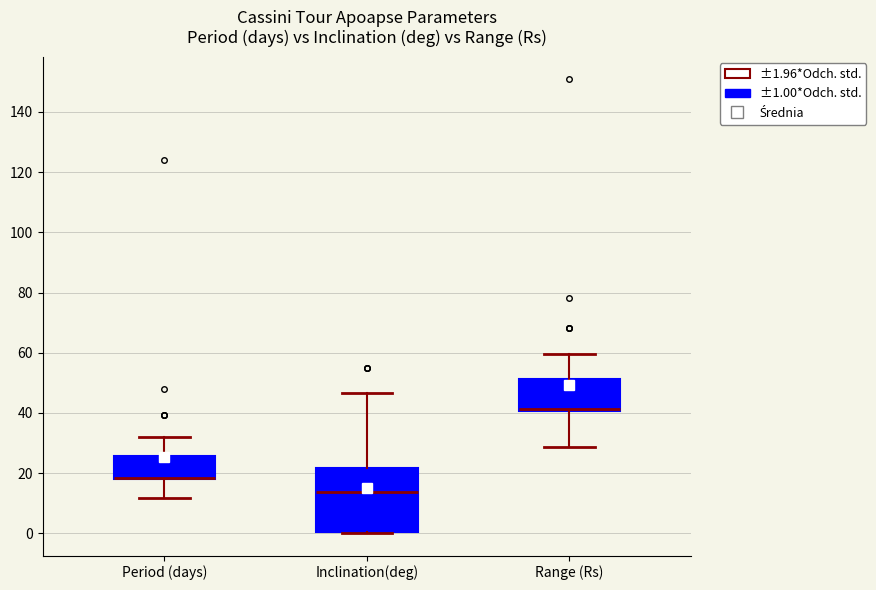

Comparing the boxes themselves (not the whiskers), which one is the tallest?

Inclination(deg)